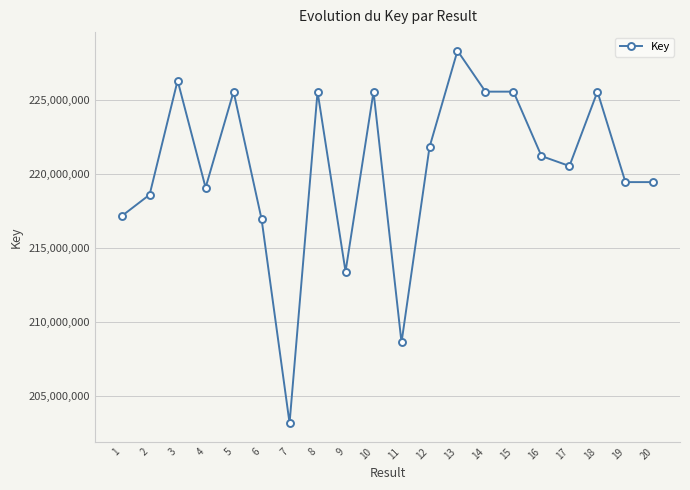

Where is the first local minimum?

4